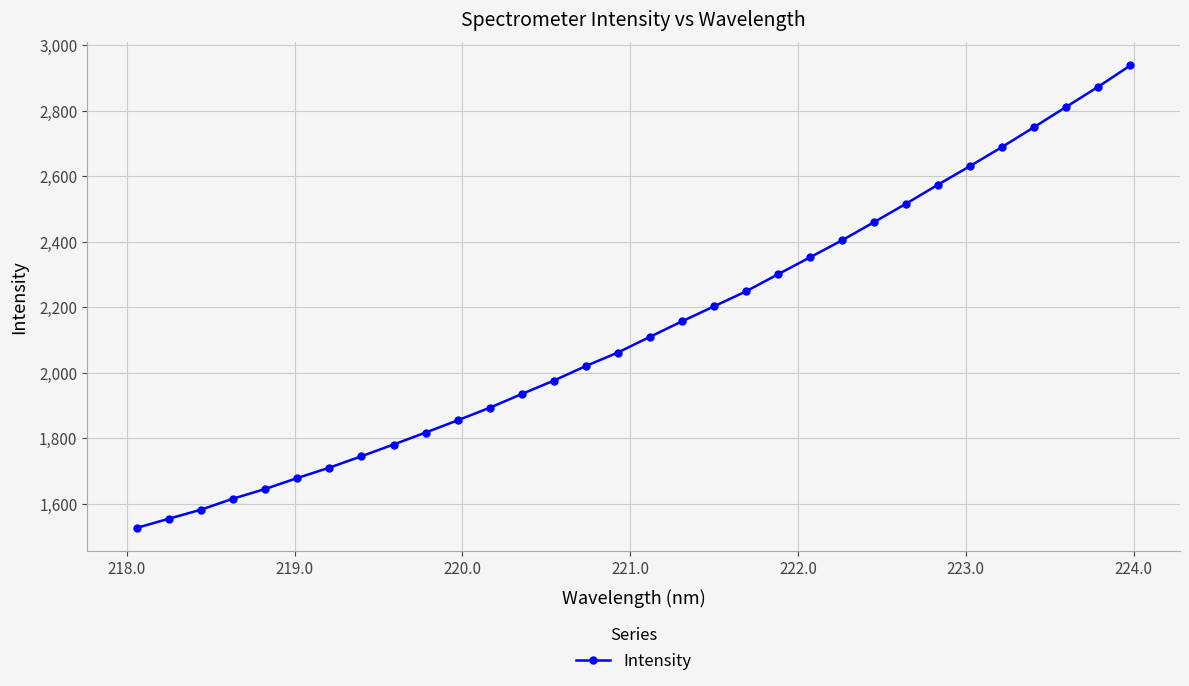

What is the smallest value displayed?

1526.4